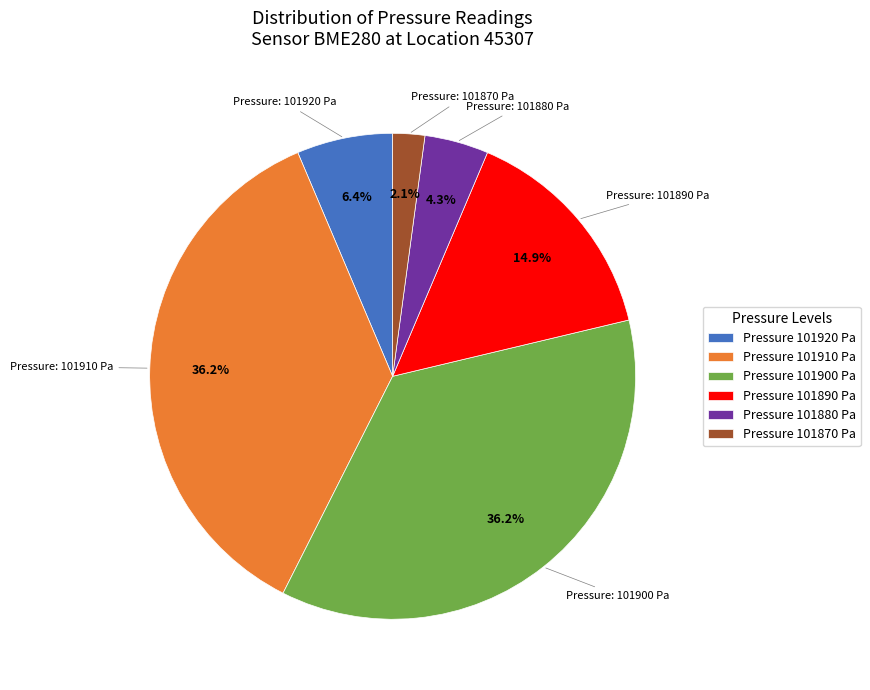

Which category has the smallest portion of the pie?

Pressure 101870 Pa